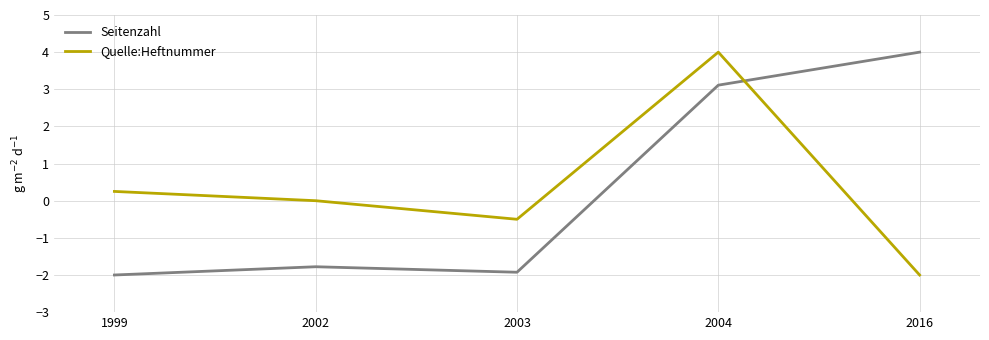

What is the sum of the Seitenzahl values at 2016 and 2004?

7.1